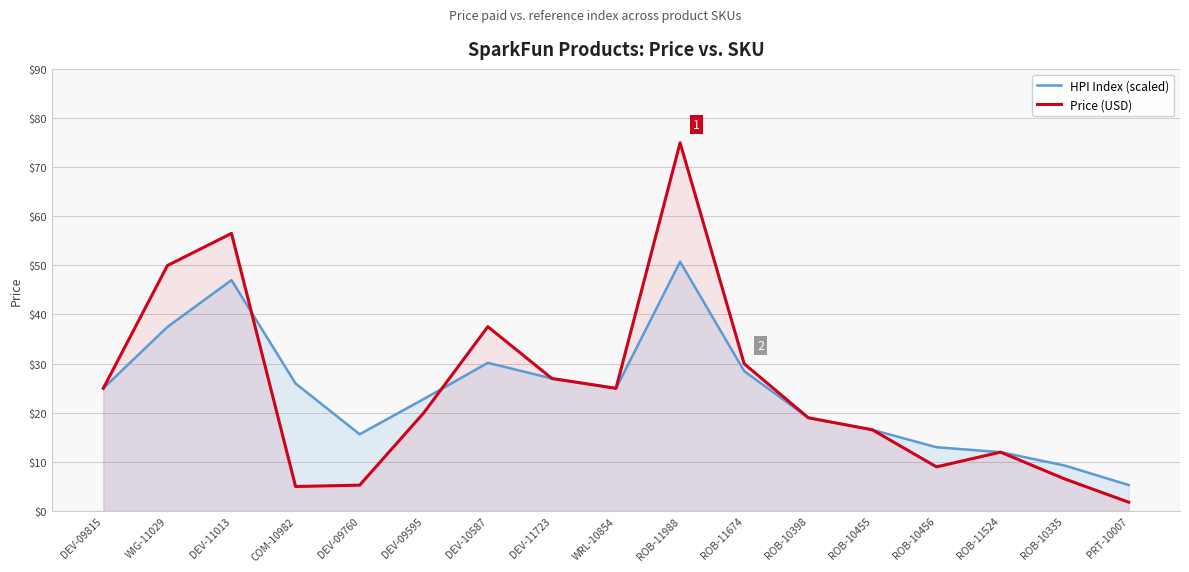

Which label corresponds to the largest value in the chart?

ROB-11988